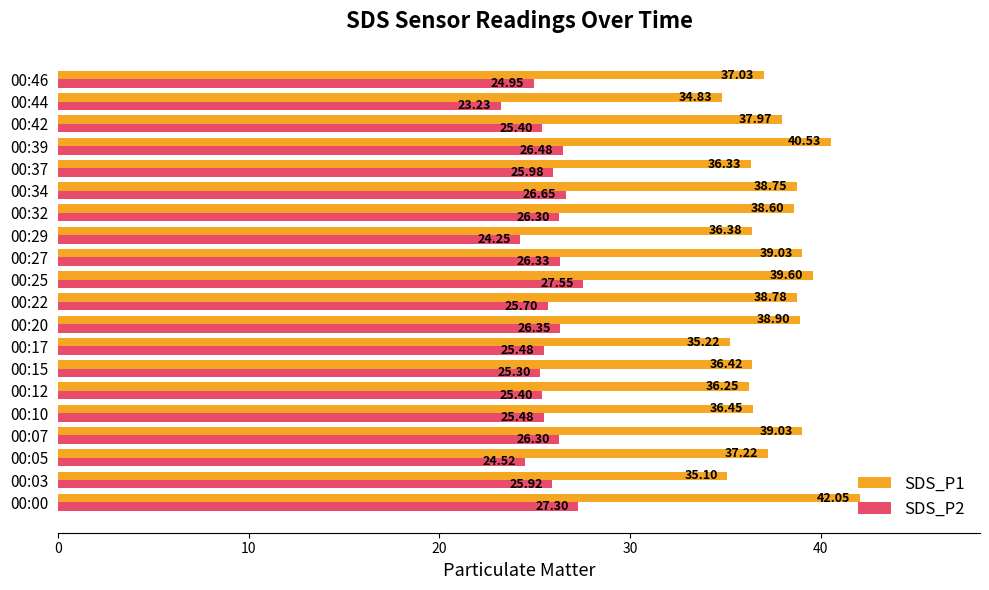

Which series changed the most between 00:03 and 00:05?

SDS_P1